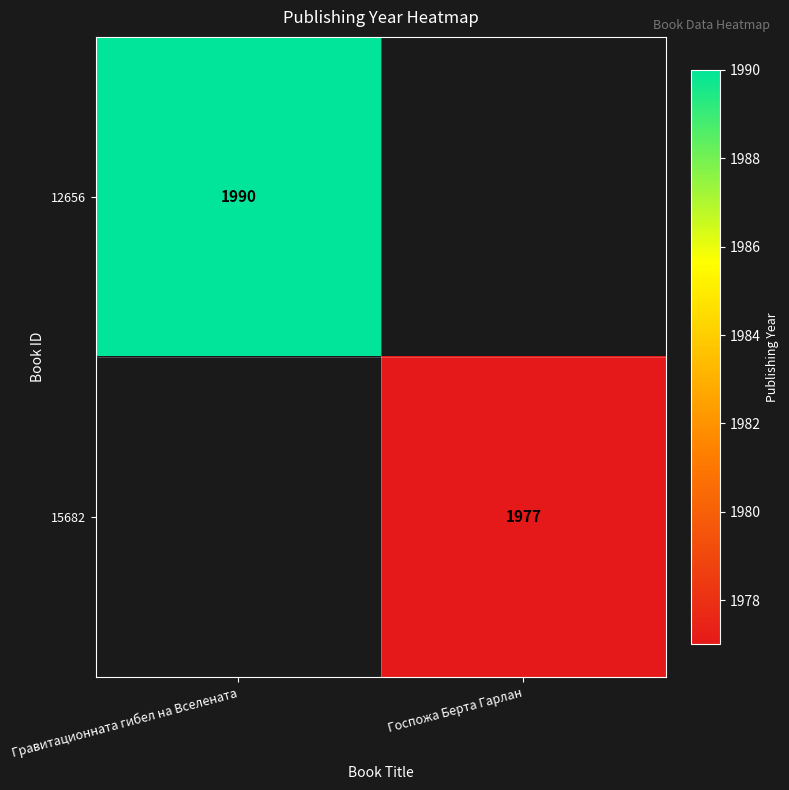

The value of 12656 at Гравитационната гибел на Вселената is 777. True or false?

False